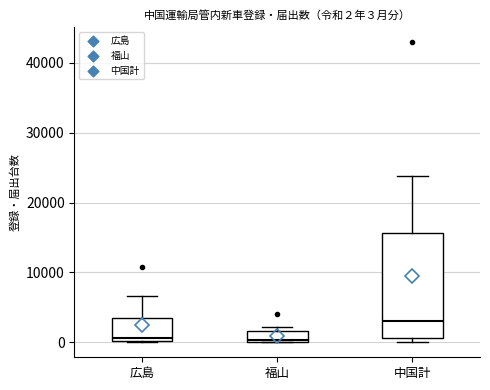

Which box has the highest median line?

中国計